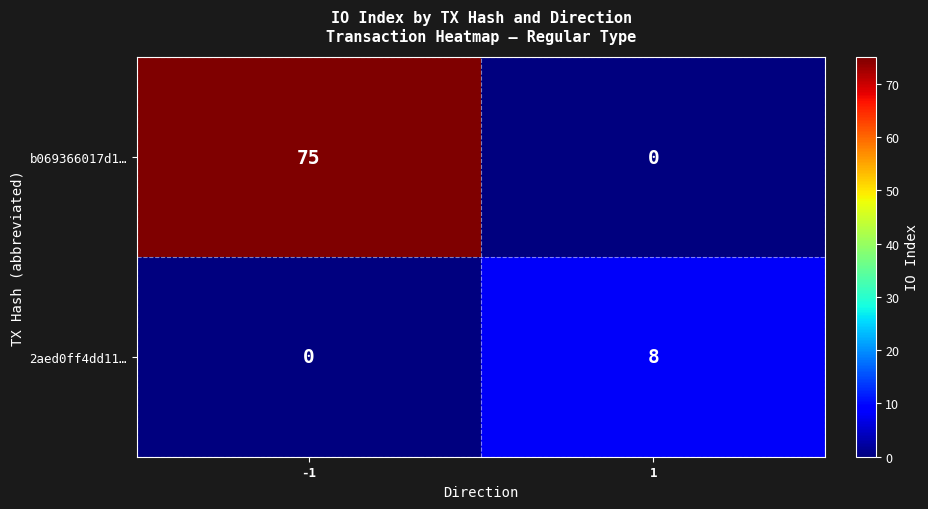

At which category is the sum across all series the highest?

-1